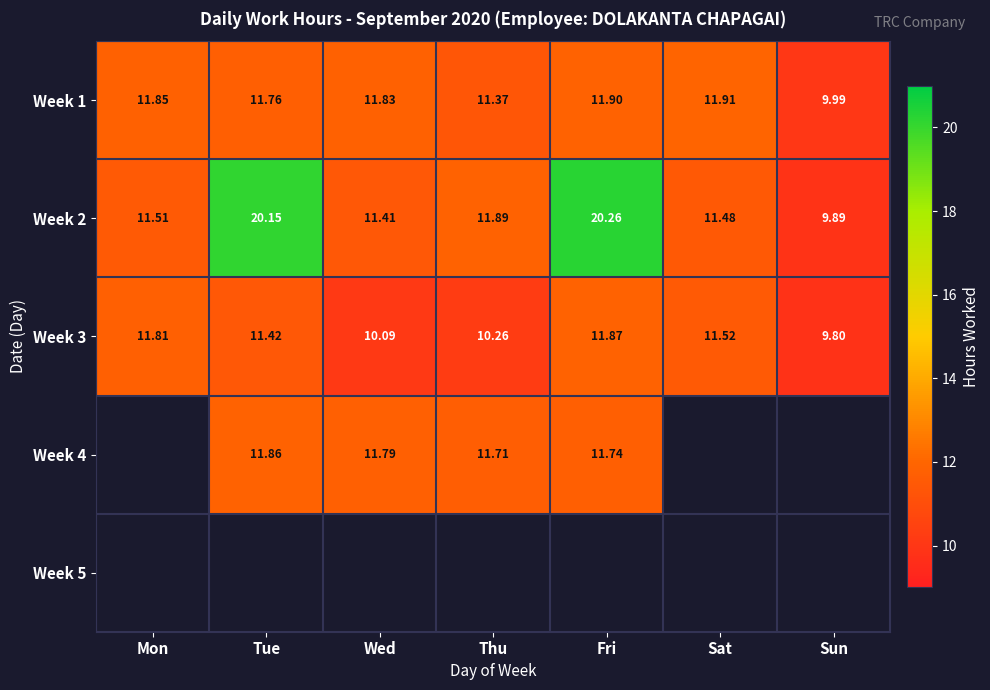

Between Sun and Wed, which is larger?

Wed